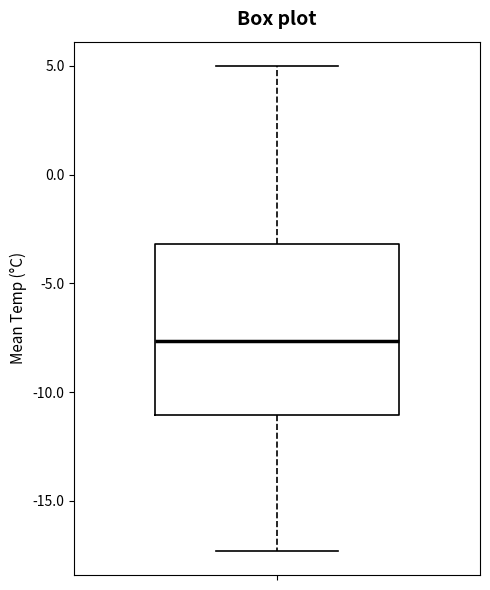

Where does the upper whisker of the box end on the y-axis? The values are not printed on the chart, so give them approximately, as read against the axis.

5.0